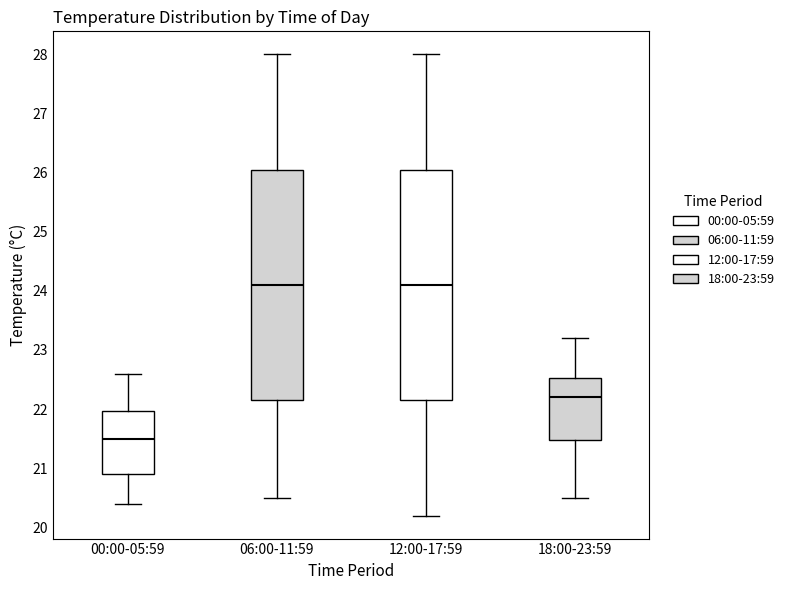

Reading left to right, transcribe this box plot: for each box, give where its median line is, the range the box spans, and where its two whiskers end, as read against the y-axis. The values are not printed on the chart, so give them approximately, as read against the axis.

00:00-05:59: median 21.5, box 20.9 to 22.0, whiskers 20.4 to 22.6
06:00-11:59: median 24.1, box 22.2 to 26.1, whiskers 20.5 to 28.0
12:00-17:59: median 24.1, box 22.2 to 26.1, whiskers 20.2 to 28.0
18:00-23:59: median 22.2, box 21.5 to 22.5, whiskers 20.5 to 23.2